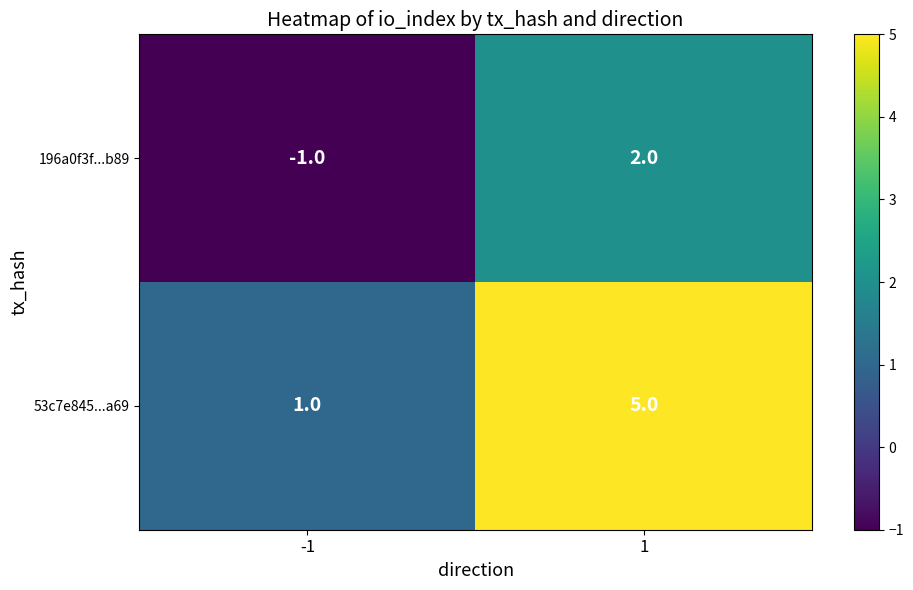

Reading left to right, transcribe all the data shown in this chart.

196a0f3f...b89: -1=-1	1=2
53c7e845...a69: -1=1	1=5